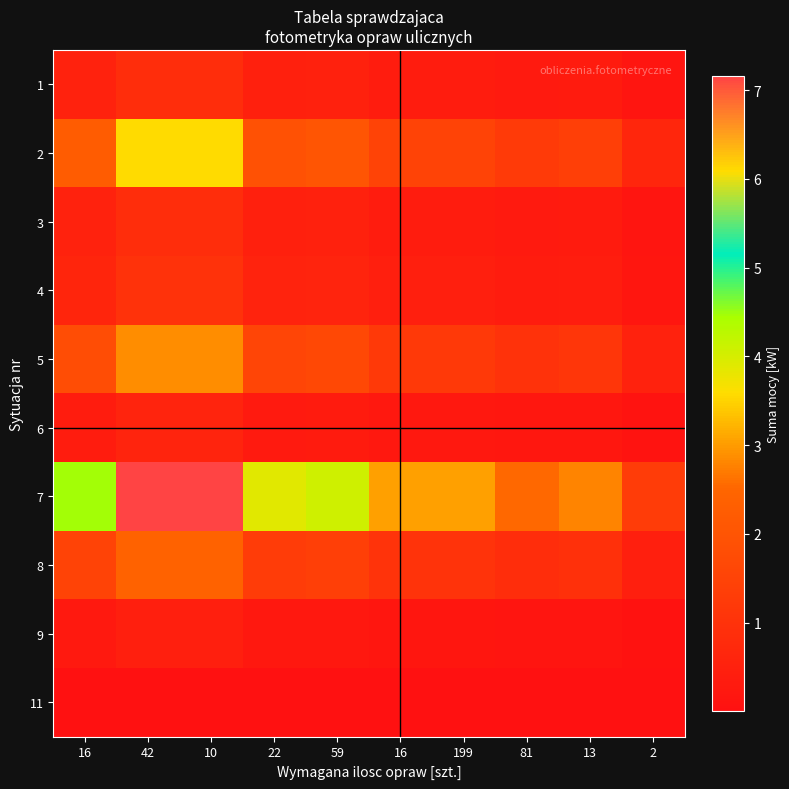

What is the spread (max minus min) of values at 22?

3.9